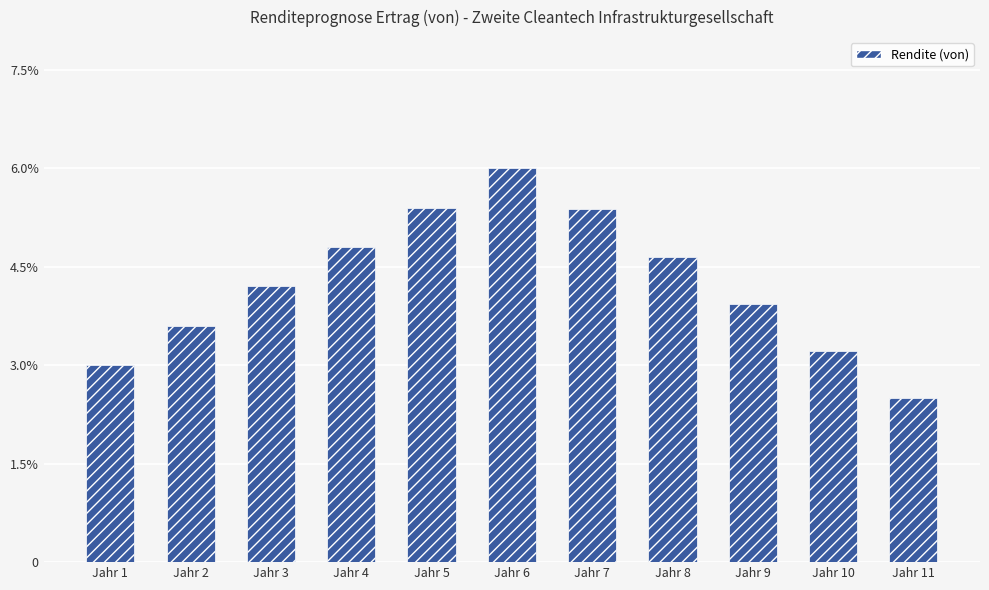

Are the bars horizontal?

No